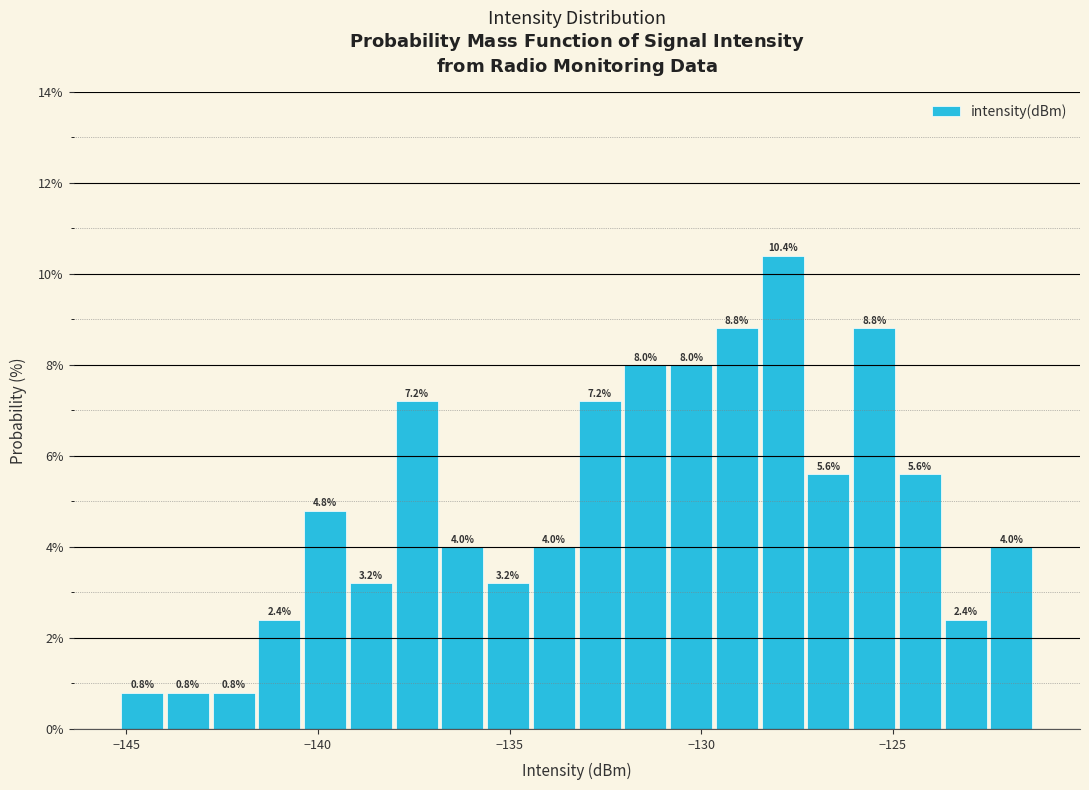

Read against the x-axis, roughly where is the centre of the tallest bar?

-128.0